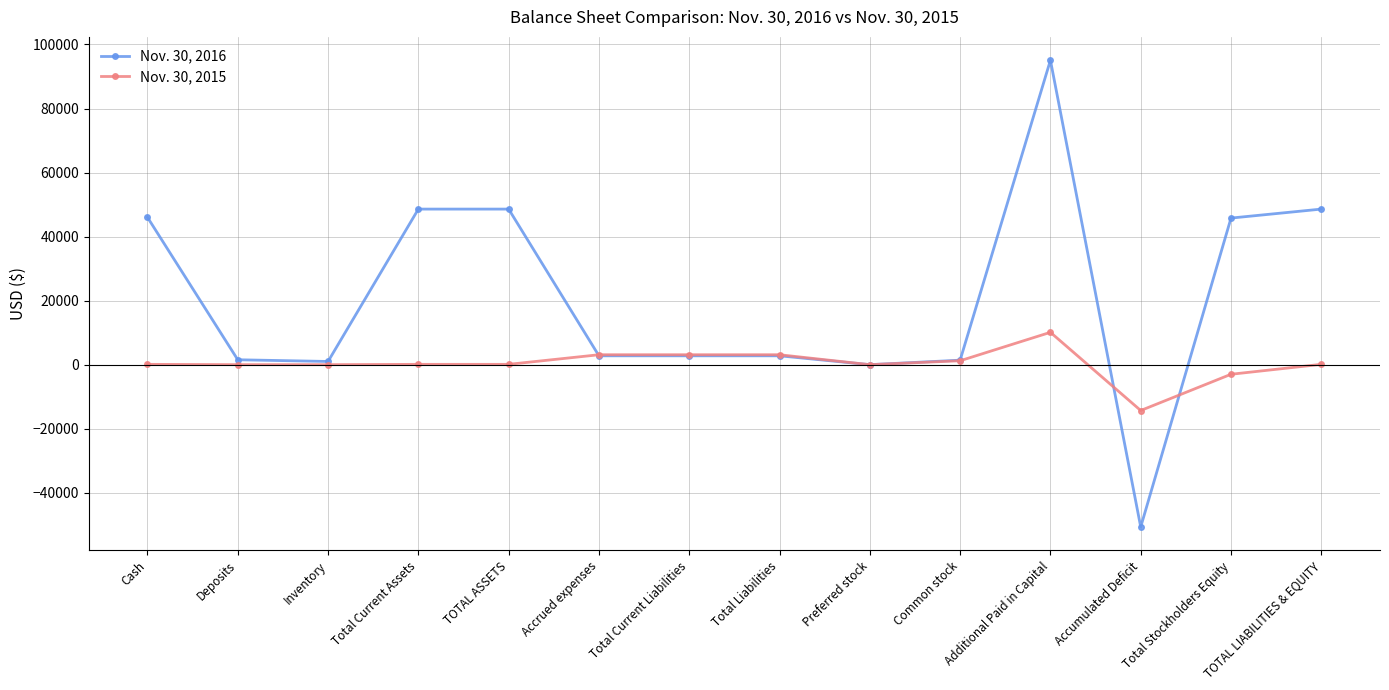

What is the minimum value shown in the chart?

-50698